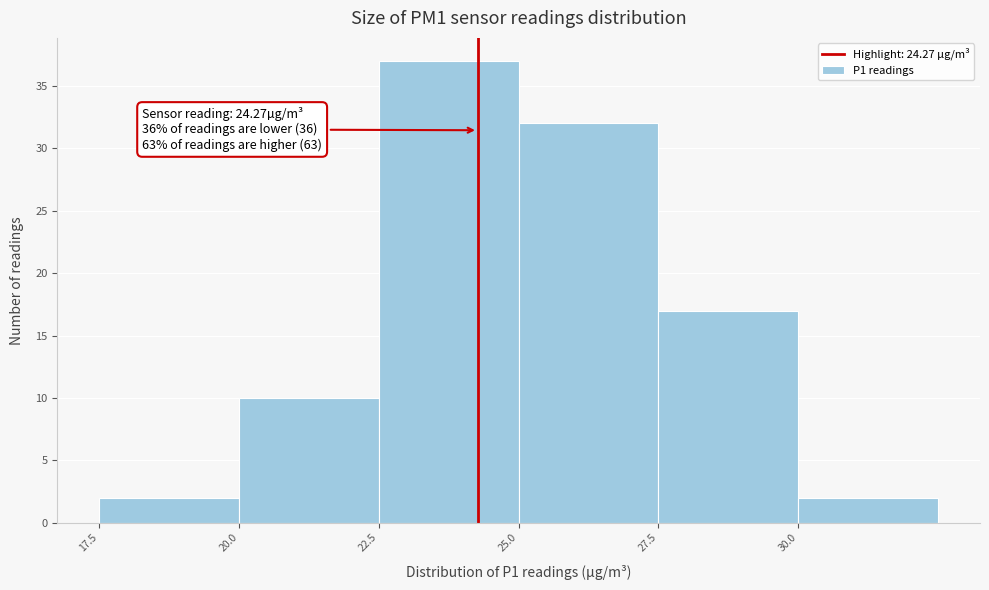

Over which range of the x-axis is the bar tallest?

22.5 to 25.0